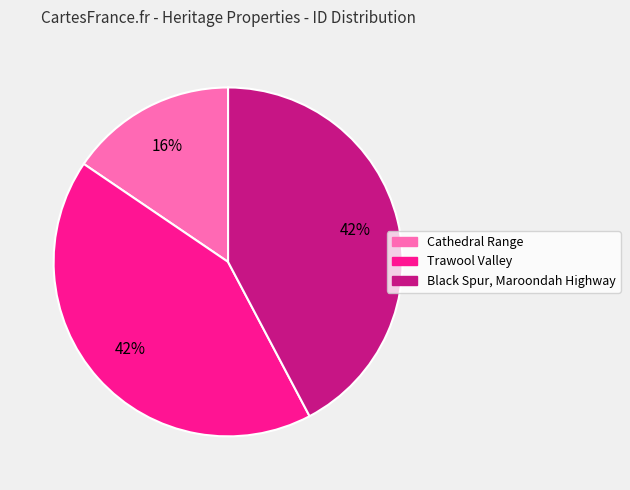

What percentage is the Cathedral Range slice, to the nearest percent?

16%